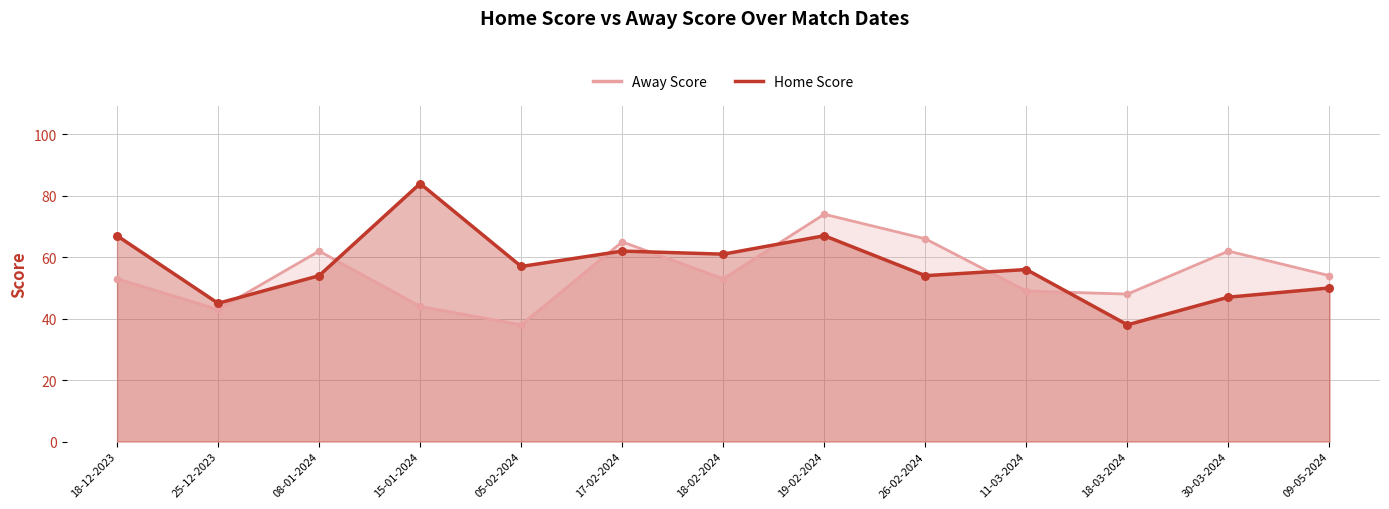

Is the value of Home Score at 26-02-2024 greater than the value of Away Score at 09-05-2024?

No